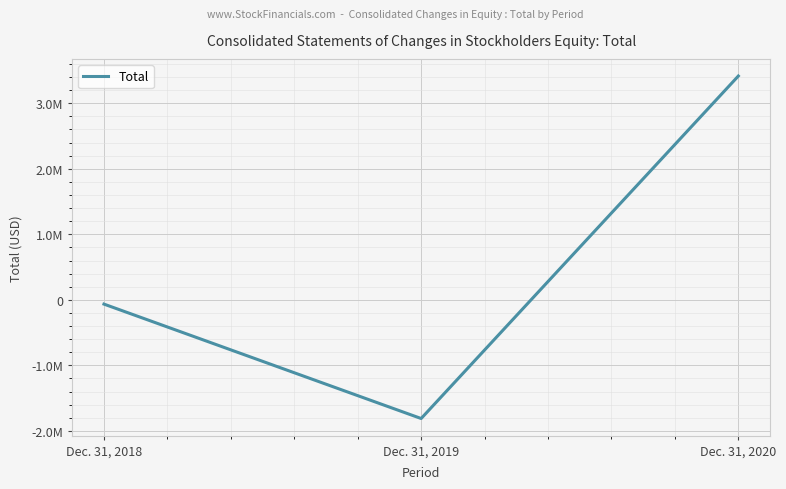

What is the change in value from Dec. 31, 2019 to Dec. 31, 2020?

+5227242